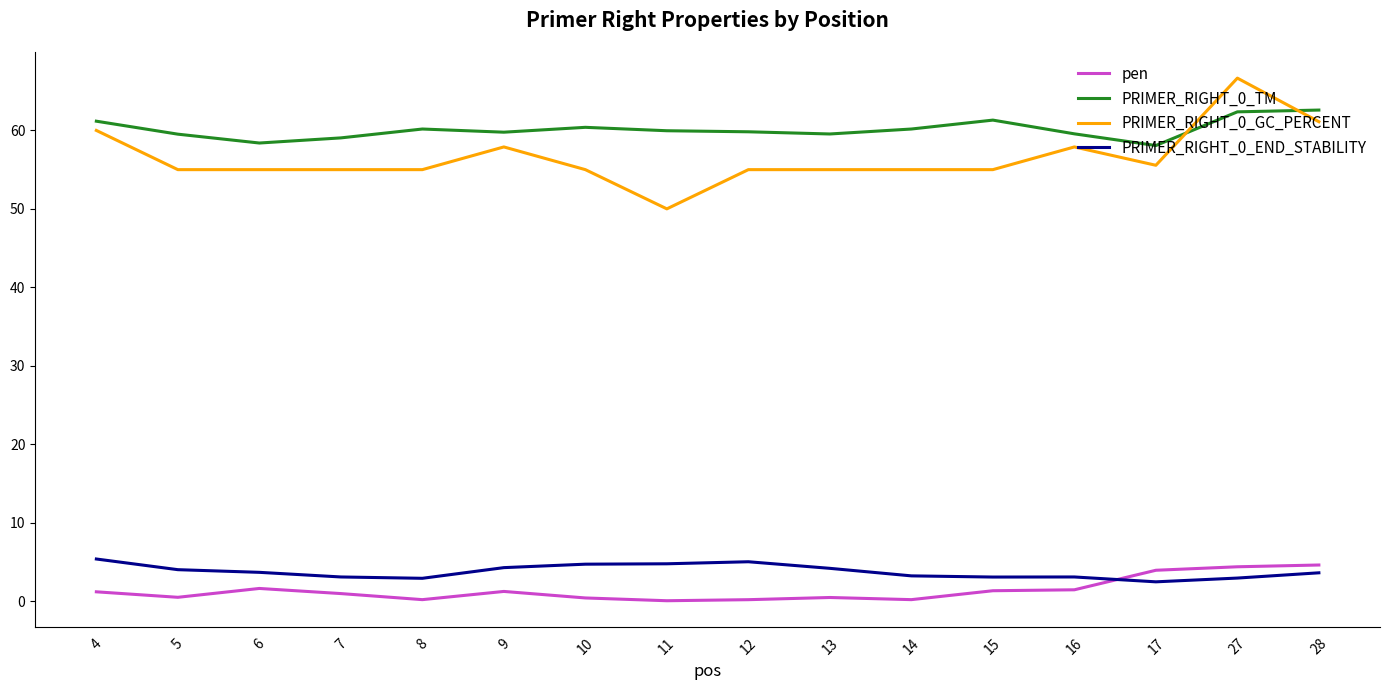

At which category does PRIMER_RIGHT_0_TM reach its first local valley?

6